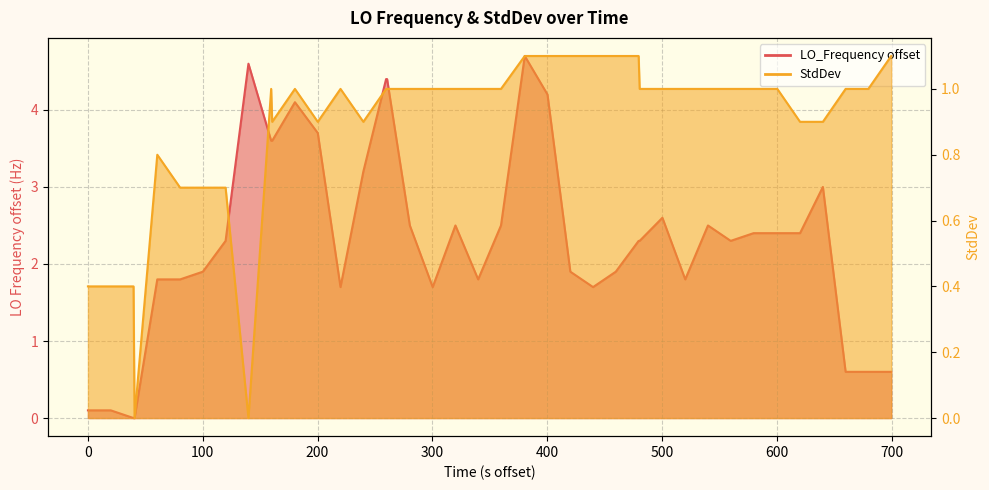

True or false: LO_Frequency and StdDev cross at least once.

True